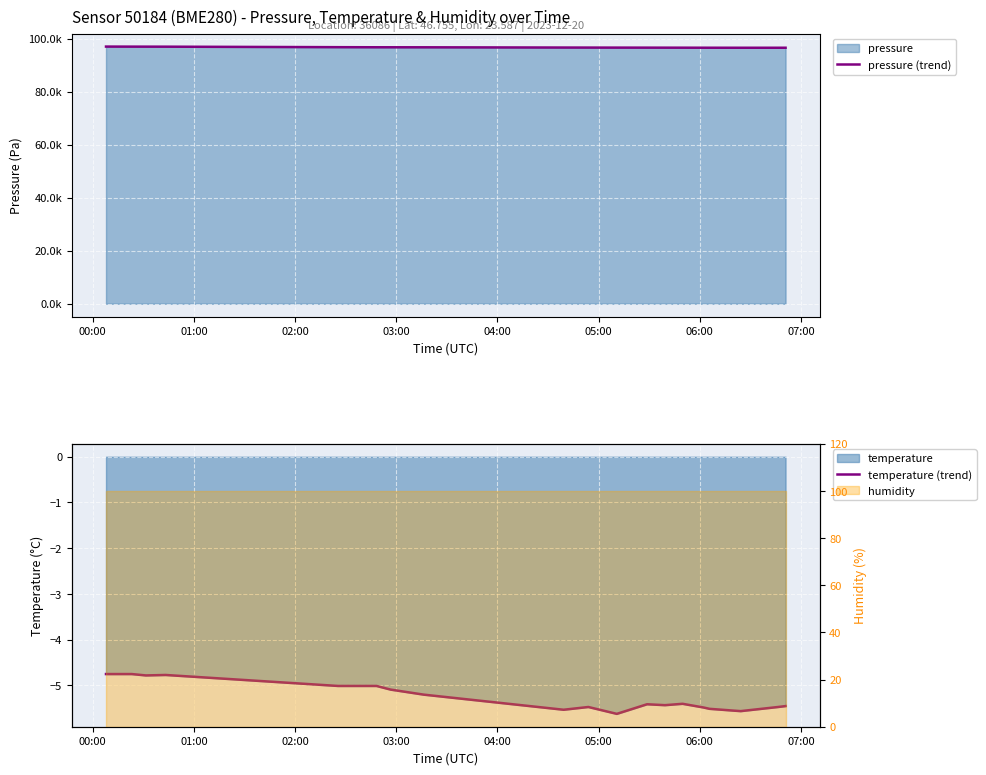

True or false: pressure (trend) and temperature (trend) intersect in this chart.

False